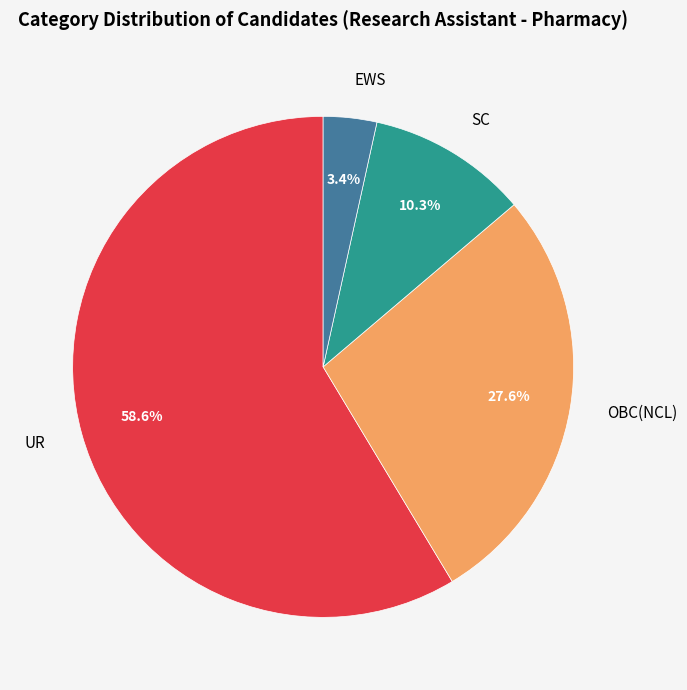

Which slice is the largest?

UR